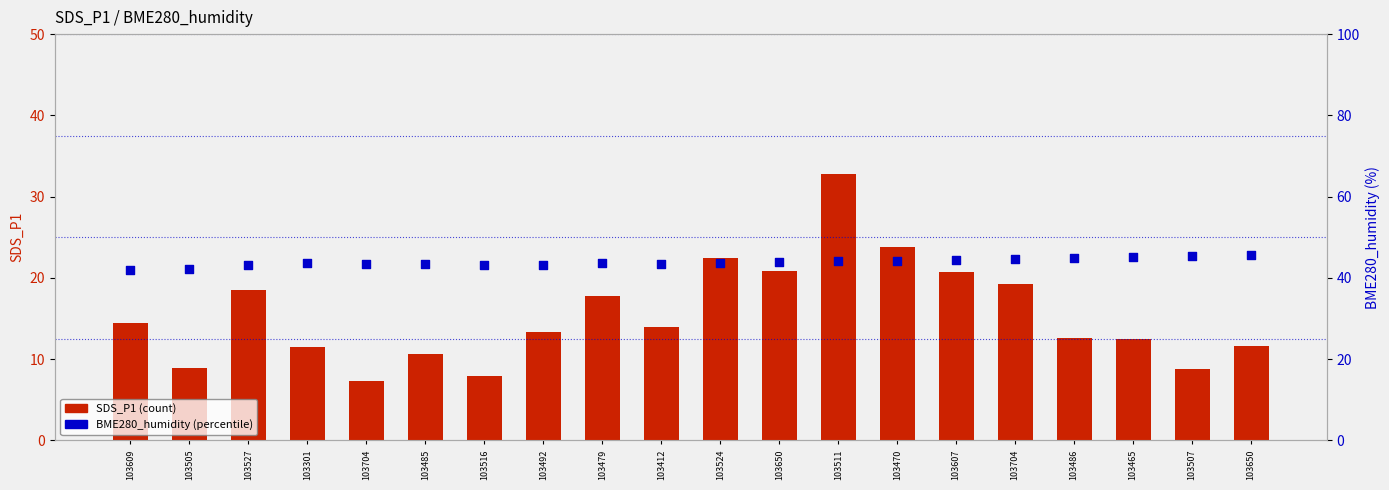

Which series has the largest total across all categories?

BME280_humidity (percentile)